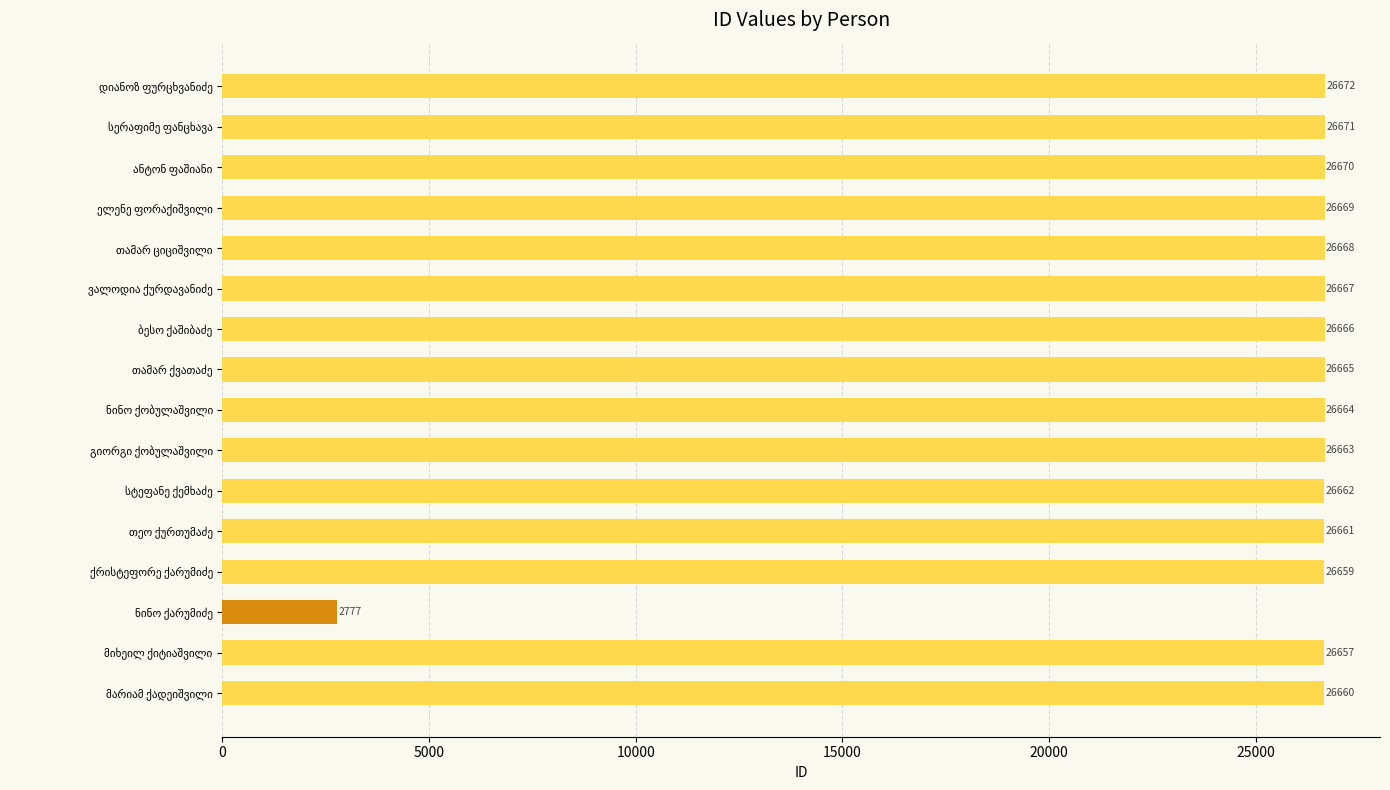

What is the value of the 5th bar from the top?

26668